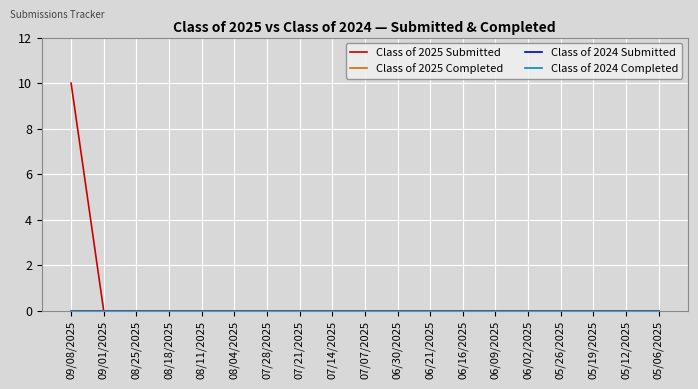

Which category has the lowest value in the Class of 2024 Completed series?

09/08/2025